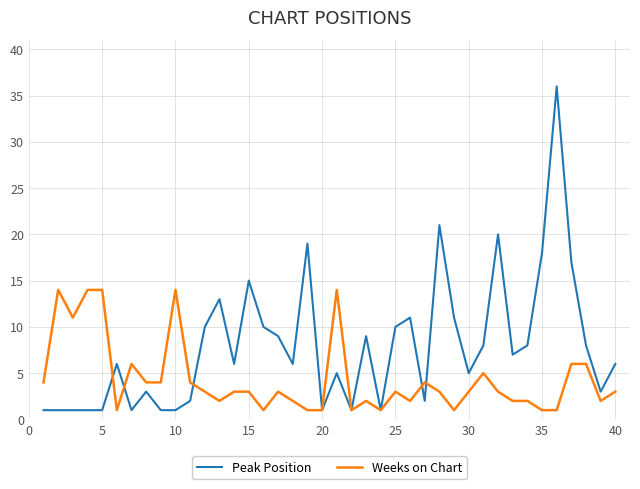

List the series in order of their peak value, highest first.

Peak Position, Weeks on Chart